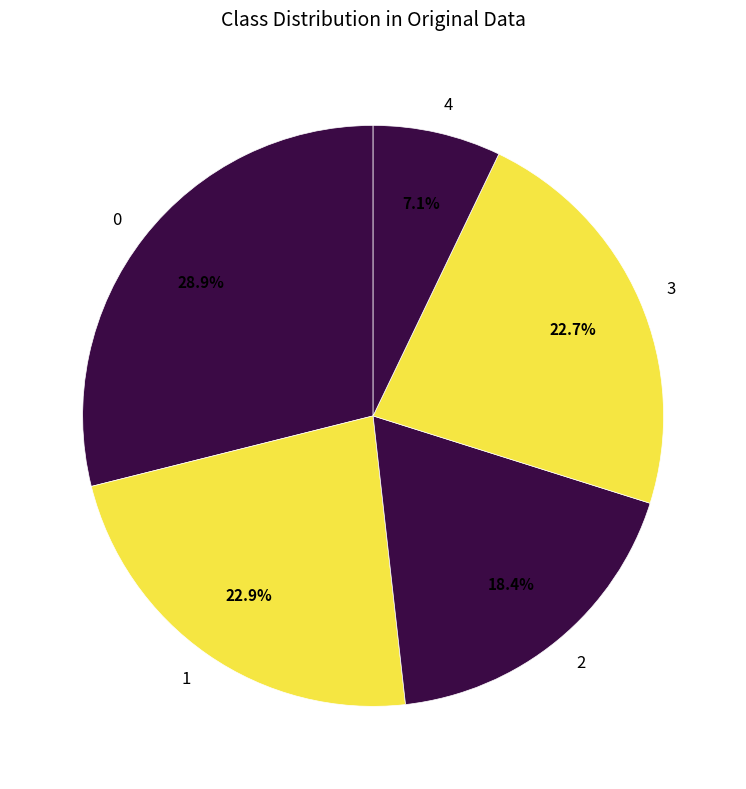

What is the ratio of the value at 0 to the value at 3?

1.3